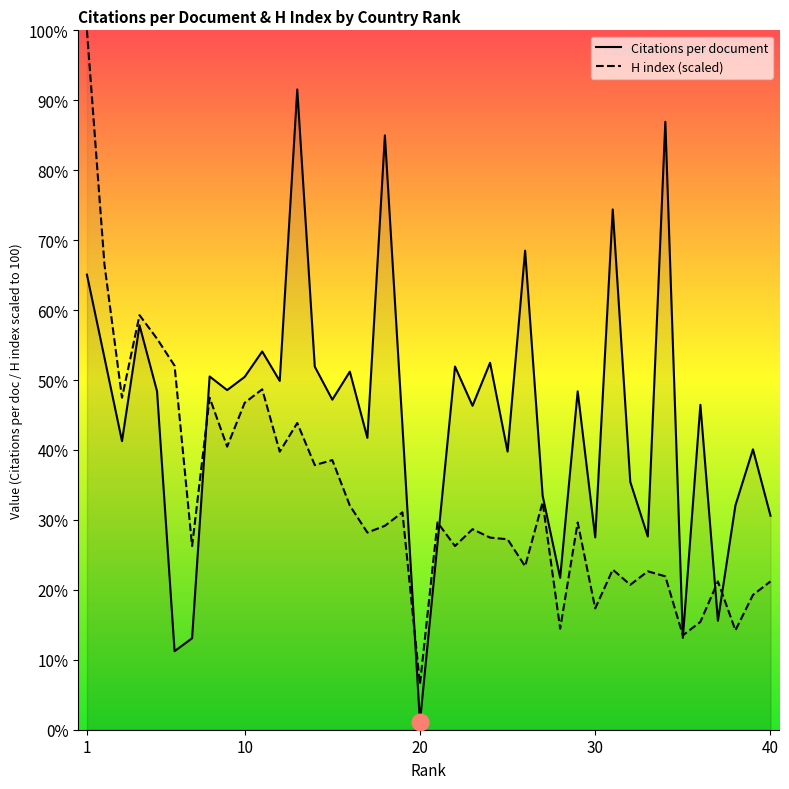

Rank the series by their maximum value, from lowest to highest.

Citations per document, H index (scaled)